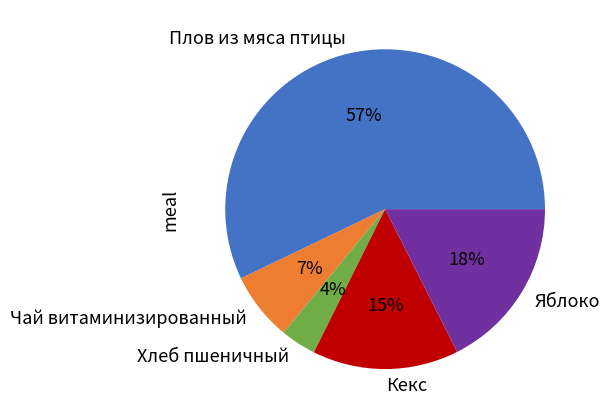

Between Хлеб пшеничный and Яблоко, which is larger?

Яблоко